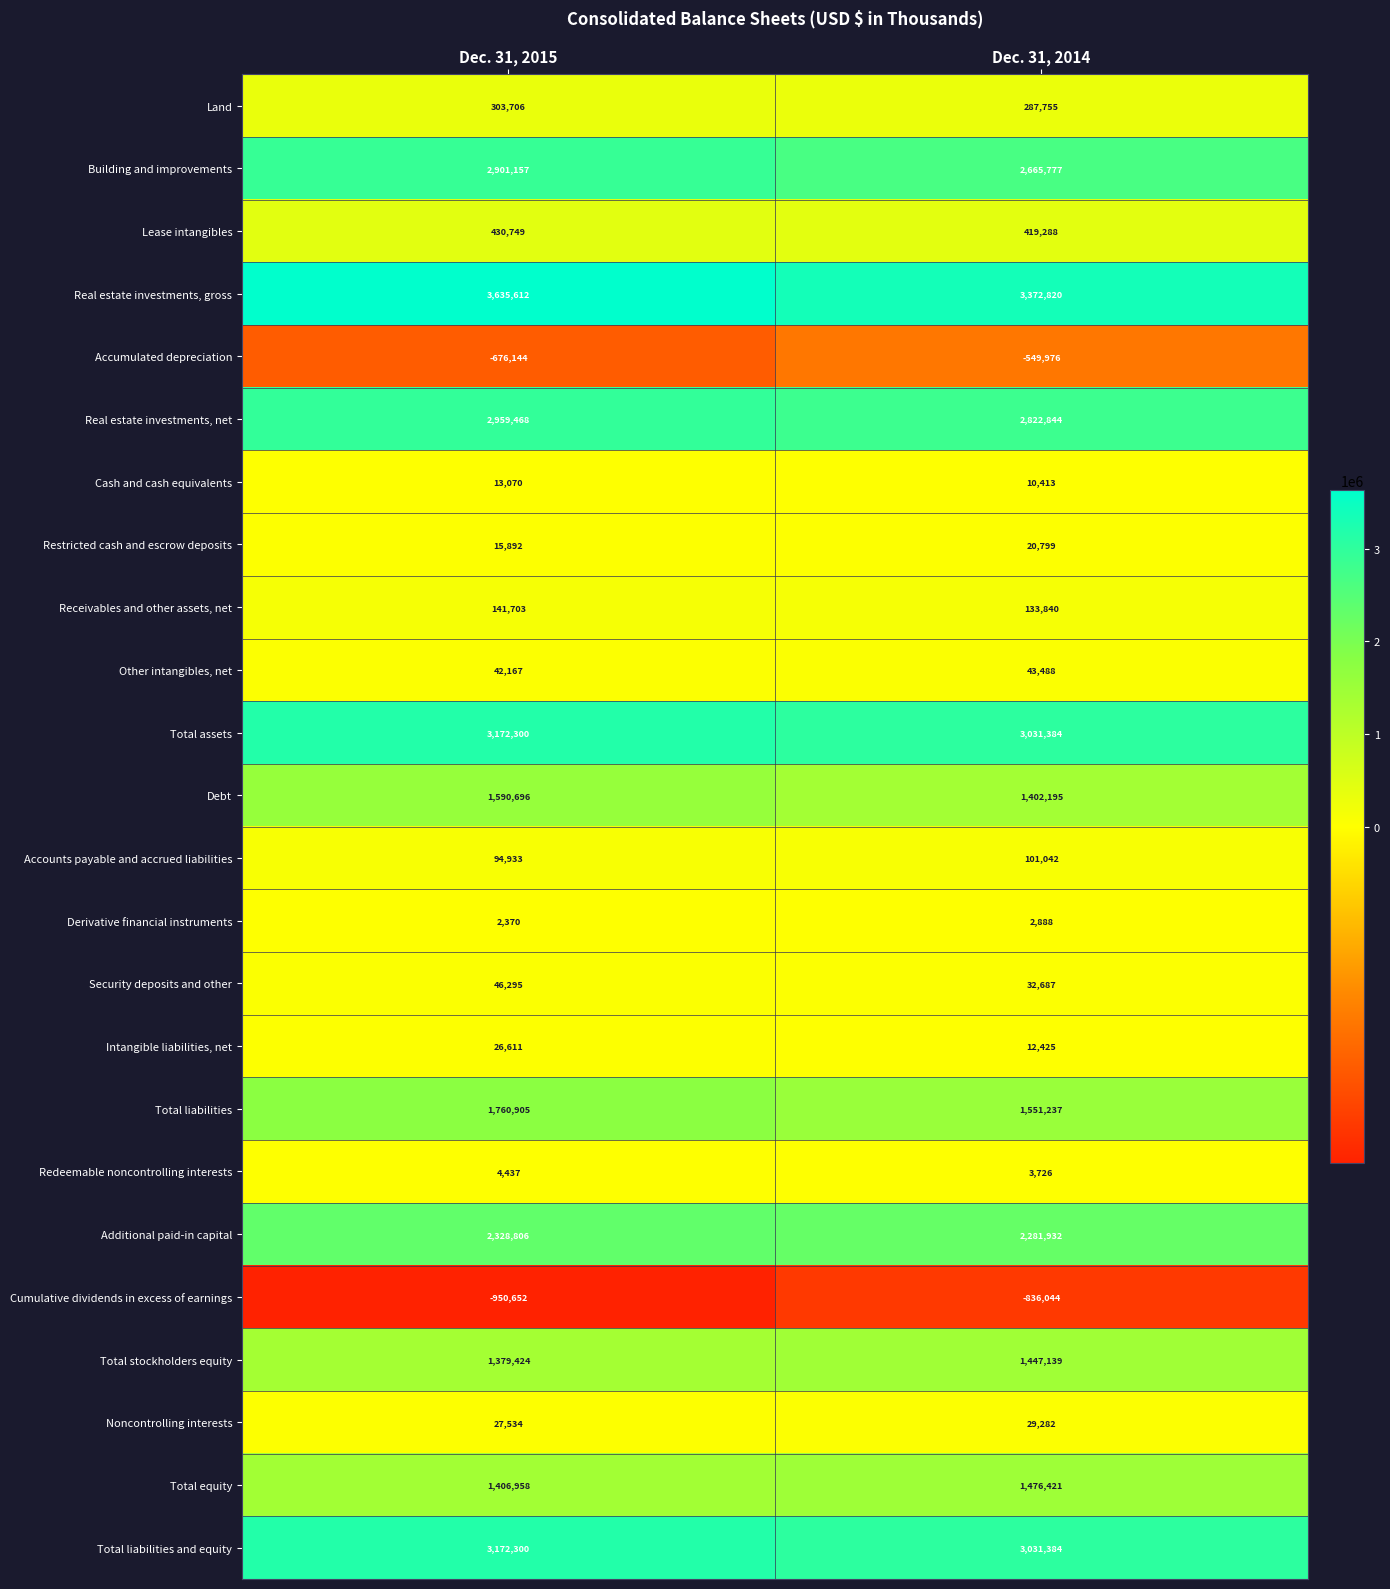

At which label is Other intangibles, net closest to 42827?

Dec. 31, 2015